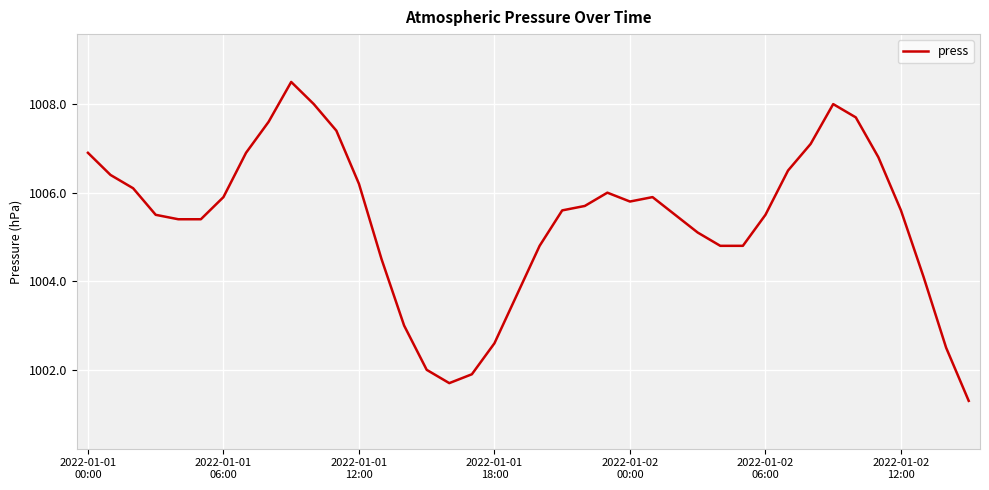

What is the greatest value displayed?

1008.5